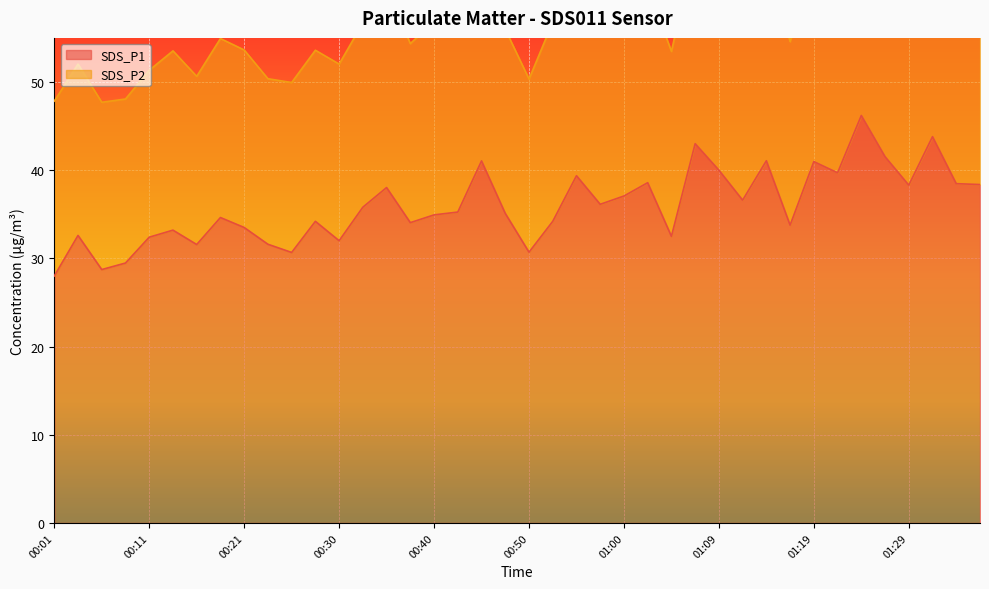

What is the sum of all values?

1437.1